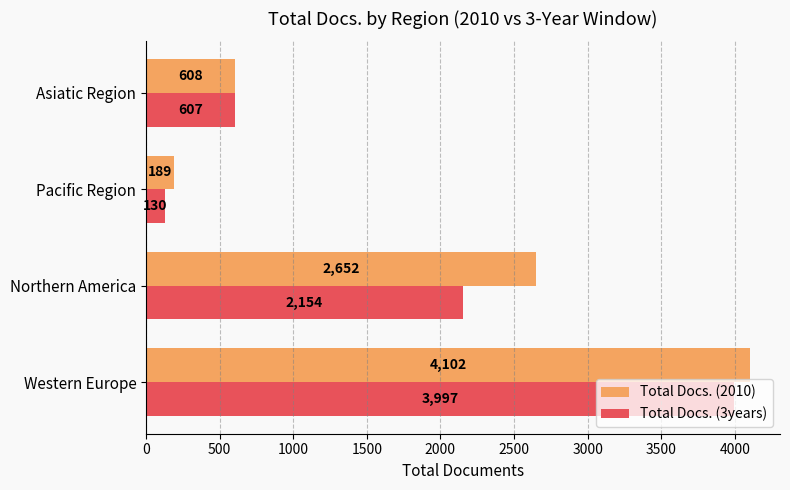

How many Total Docs. (2010) values are between 608 and 4102?

3